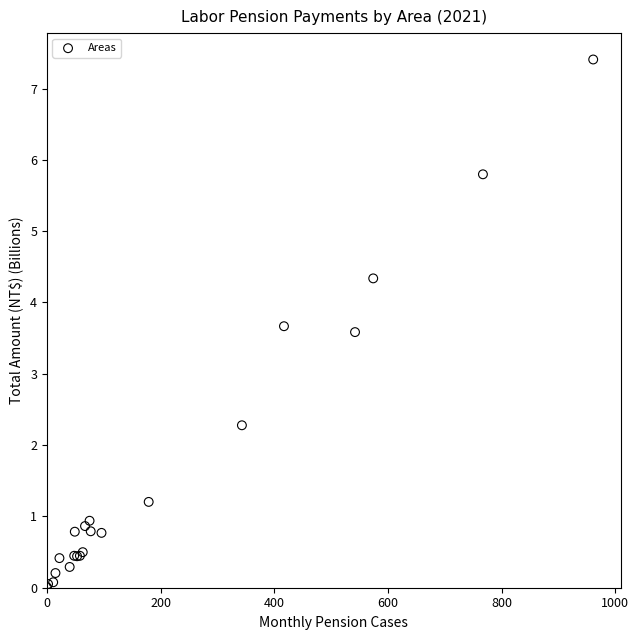

What Y value in the scatter plot is closest to 3?

3.6